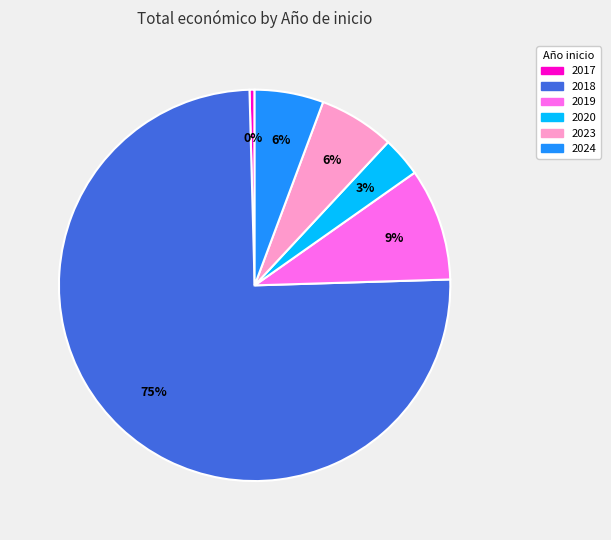

Is there a majority slice in this chart?

Yes